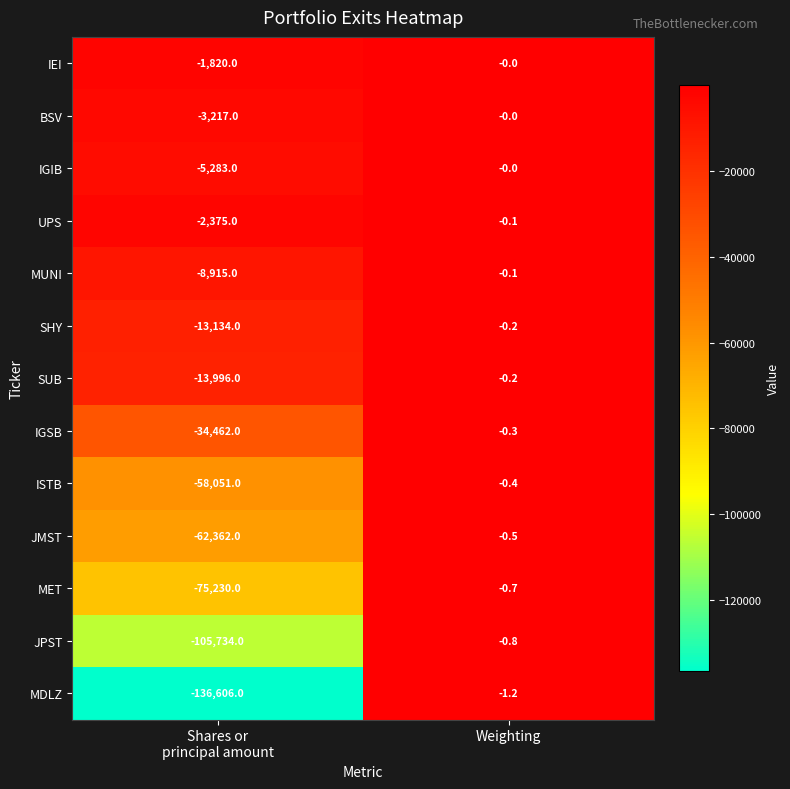

Which series has the largest range (max minus min)?

MDLZ